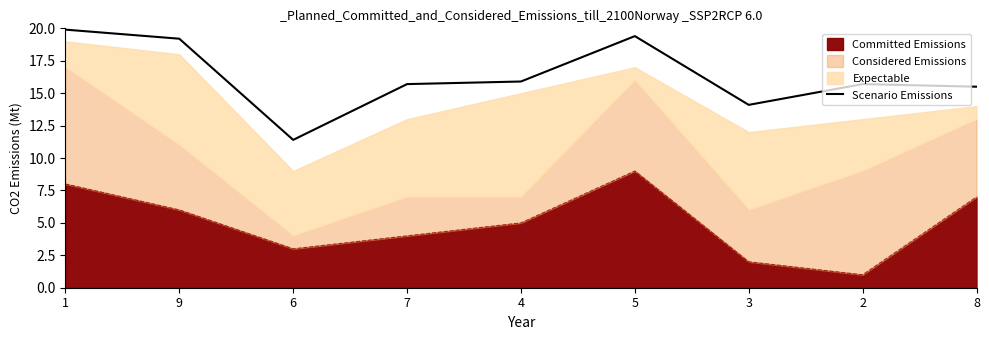

What is the average value?

16.3